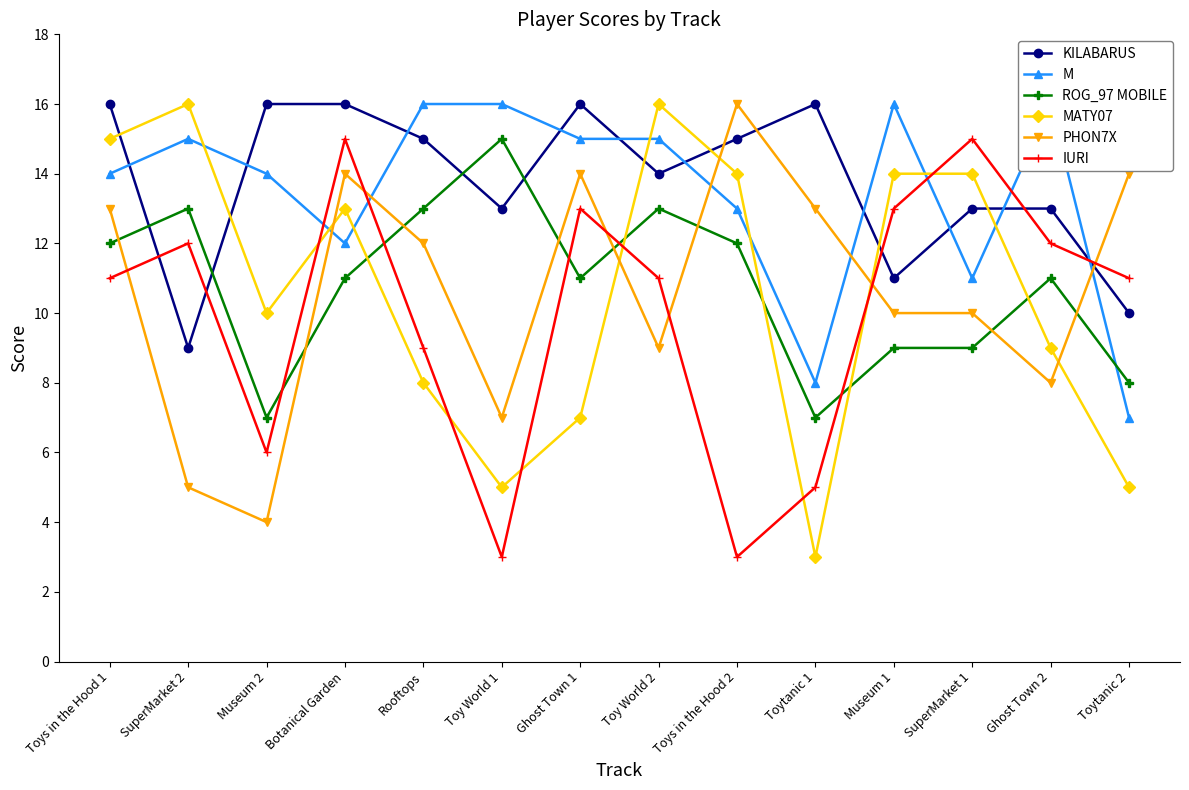

What is the average value of the KILABARUS series?

14